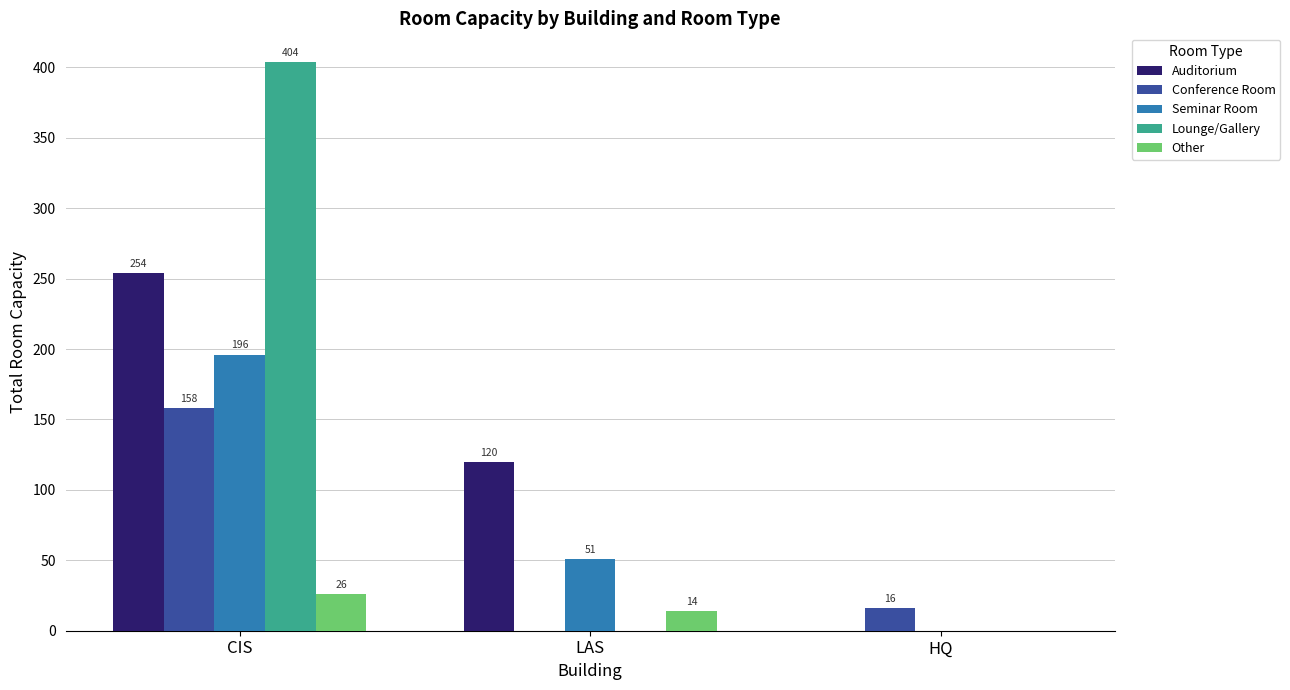

How many categories are shown in the chart?

3